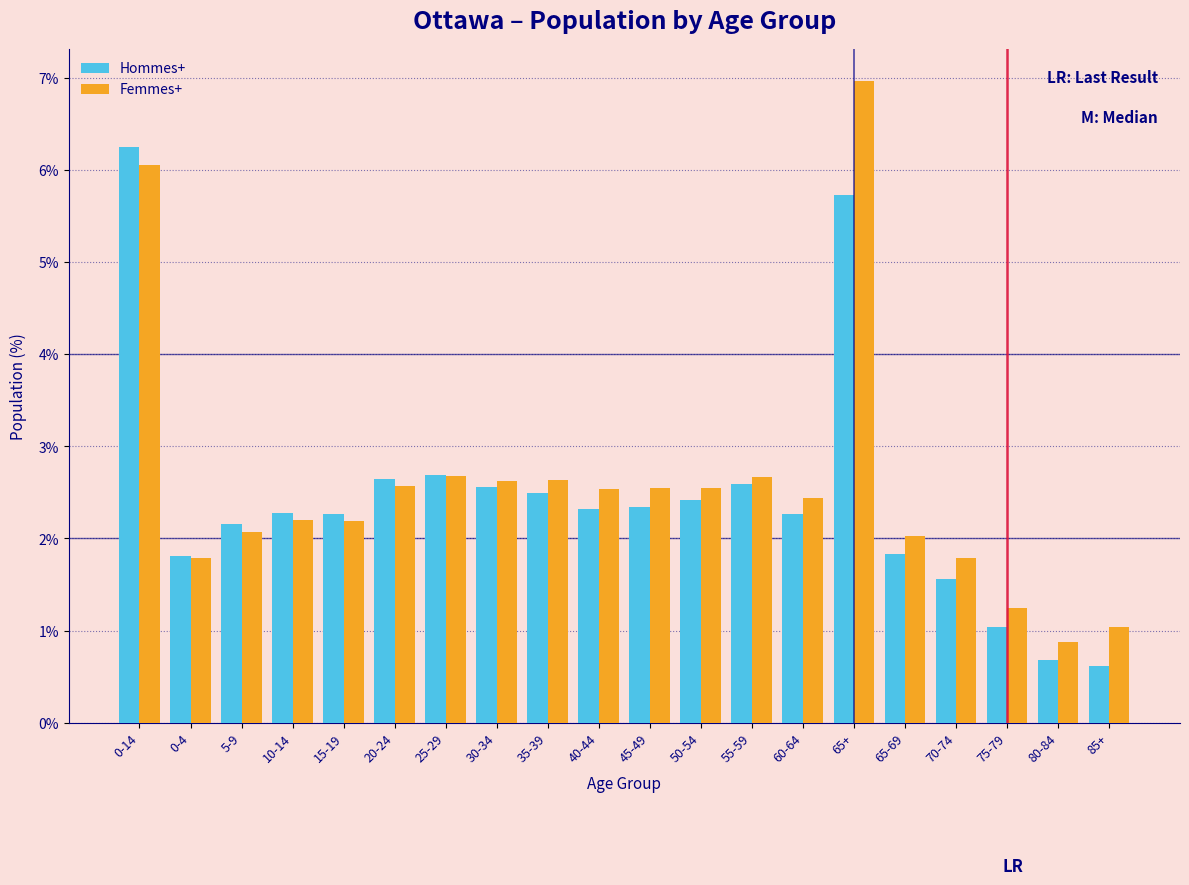

What is the sum of the Hommes+ values at 0-4 and 50-54?

4.2